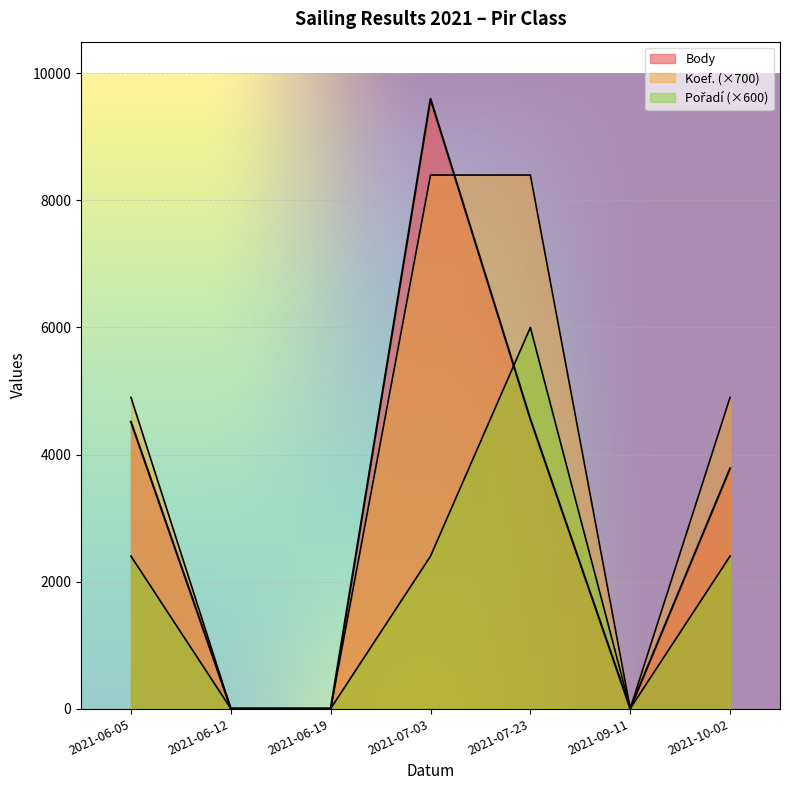

True or false: Body has a value of 5490 at 2021-06-12.

False